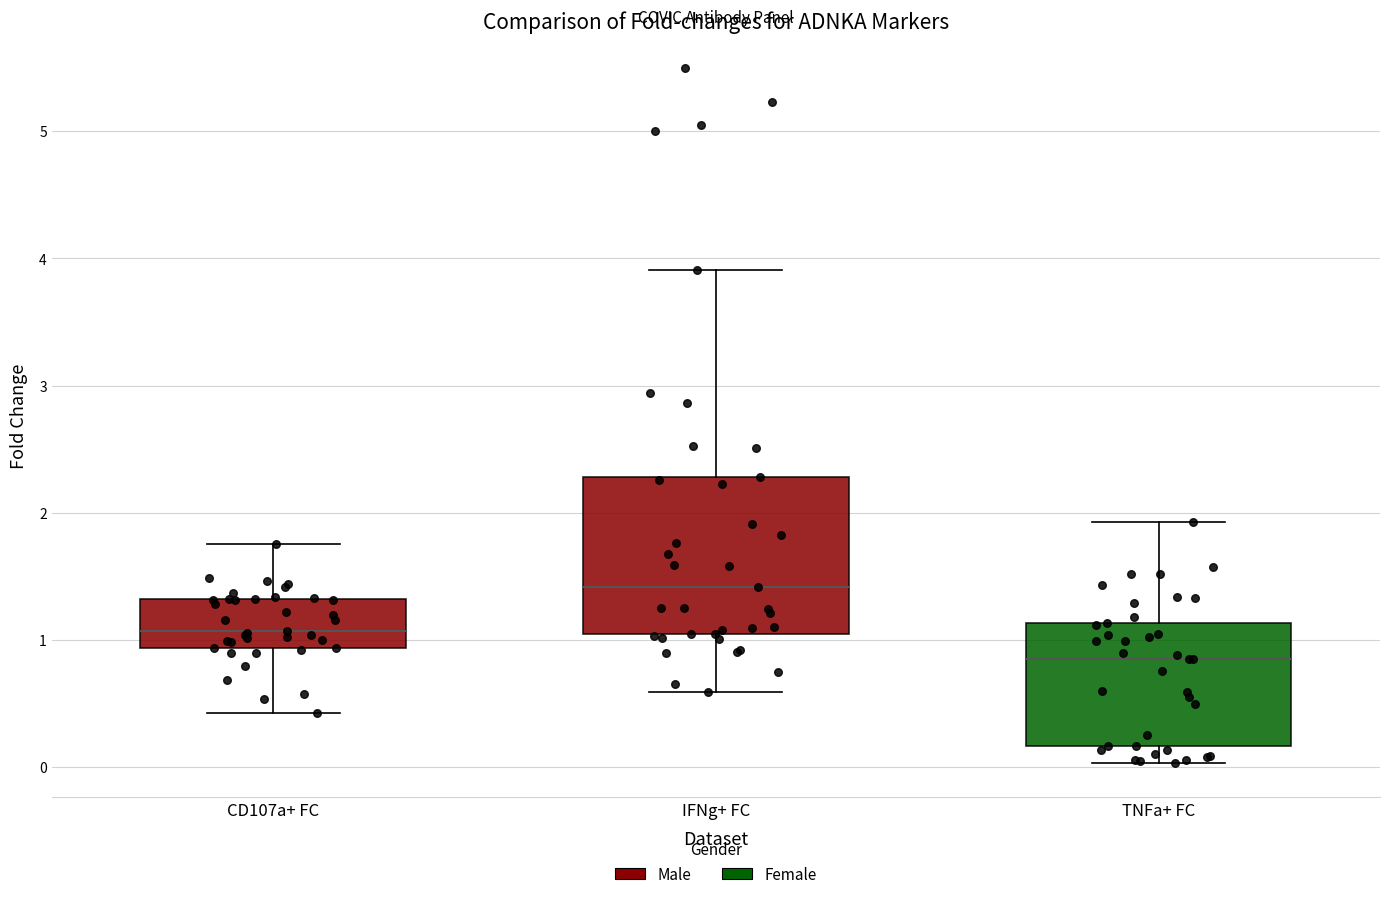

Comparing the boxes themselves (not the whiskers), which one is the tallest?

IFNg+ FC